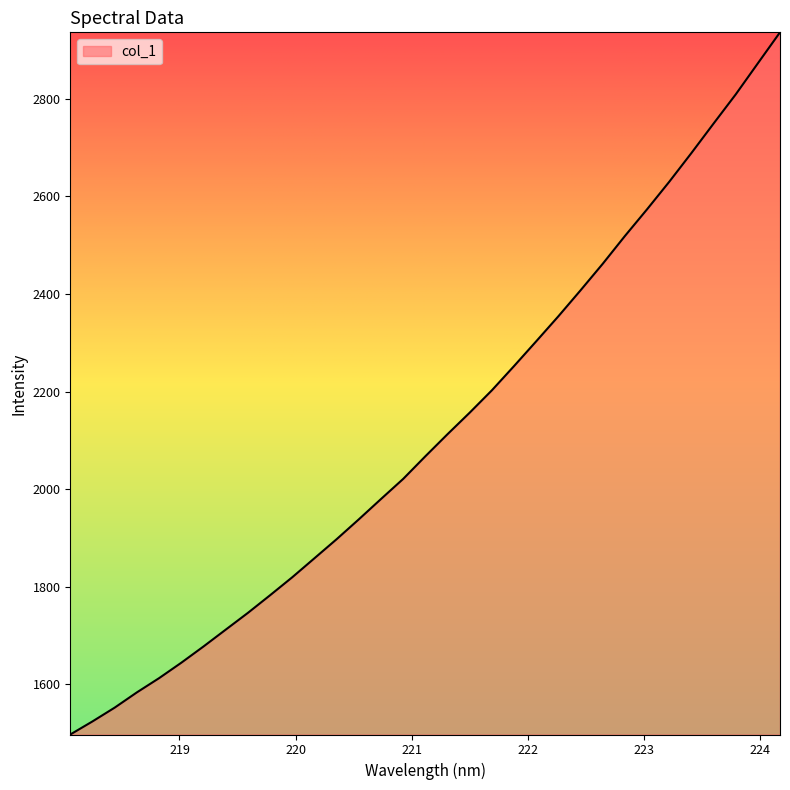

What is the minimum value shown in the chart?

1497.6